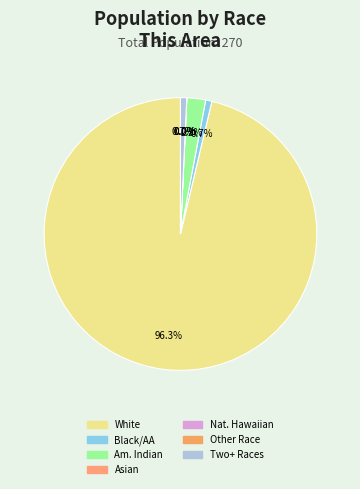

Is White alone the majority of the pie?

Yes